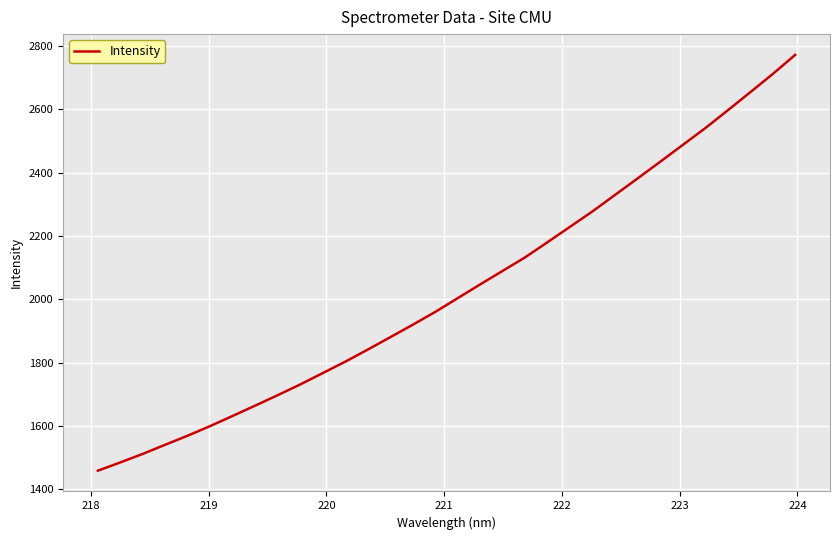

Reading right to left, what are all the values shown in this chart?

2771.9	2711.4	2653.8	2596.8	2540.5	2487.6	2434.6	2382.3	2330.3	2278.5	2229.8	2181.1	2133.0	2090.2	2047.4	2003.9	1960.4	1919.8	1880.5	1841.3	1803.2	1767.1	1731.2	1697.4	1664.3	1631.8	1599.7	1569.3	1540.6	1511.6	1484.5	1458.4